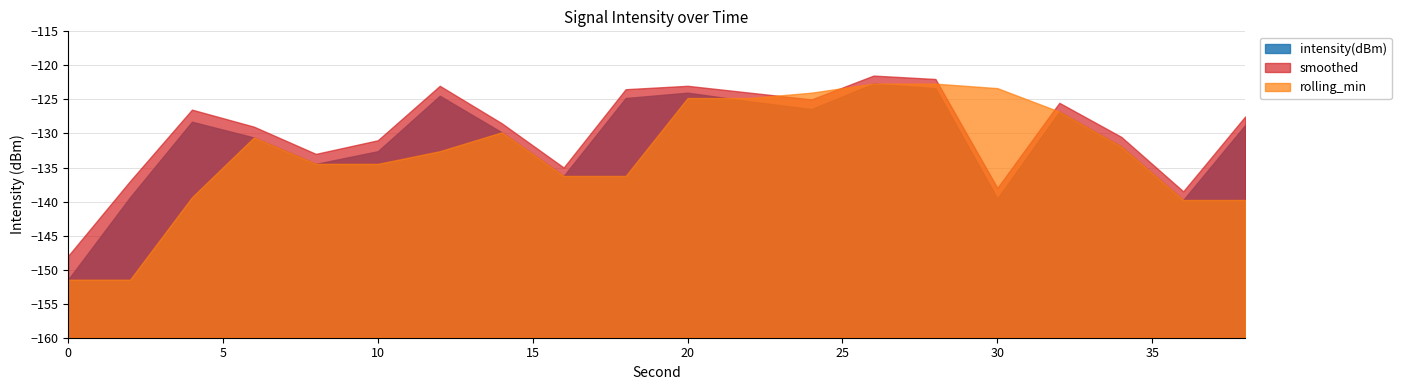

What is the difference between the rolling_min values at 28 and 0?

28.8